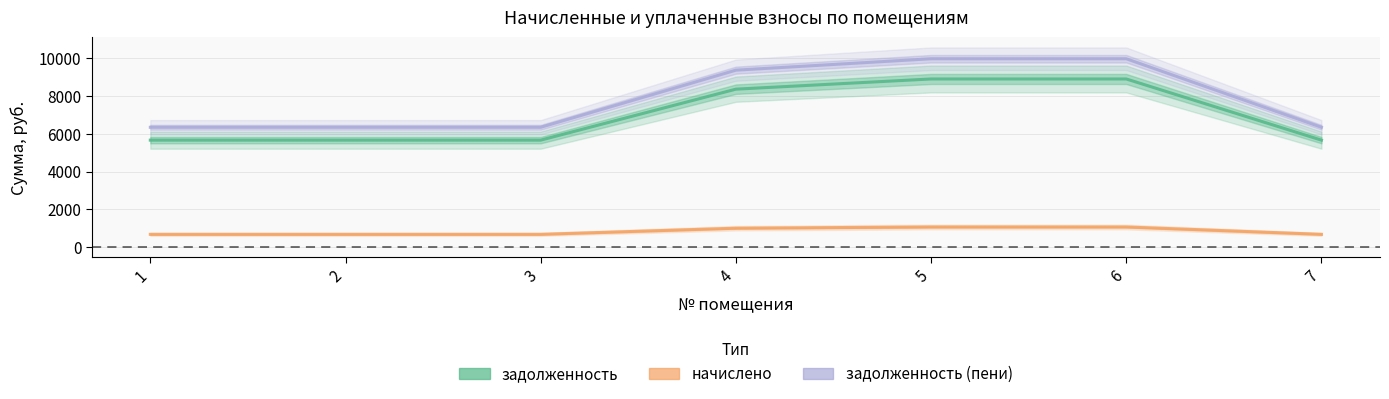

True or false: задолженность (пени) has a value of 9966.0 at 6.

True